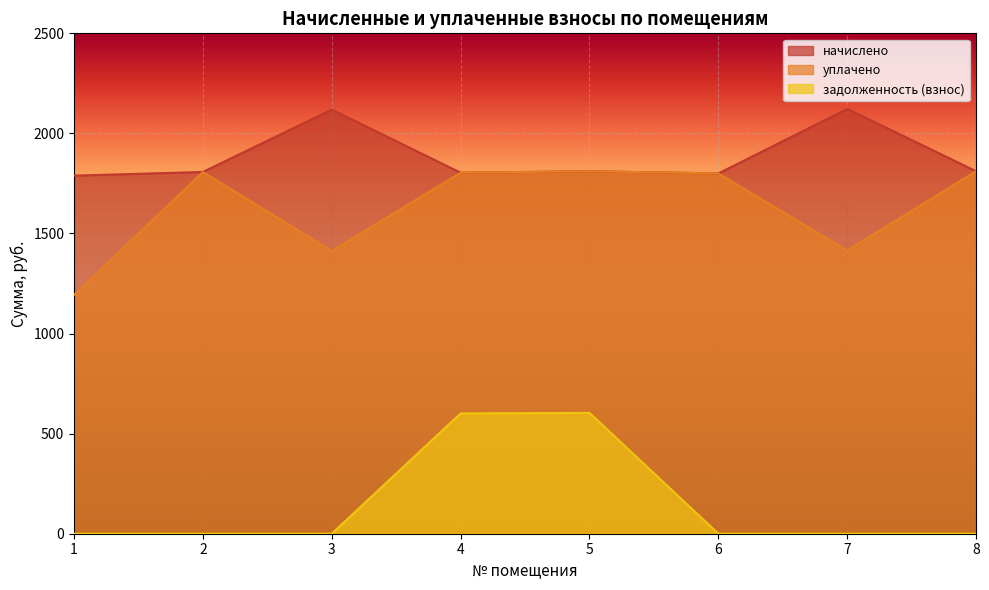

At which label is уплачено closest to 1501?

7